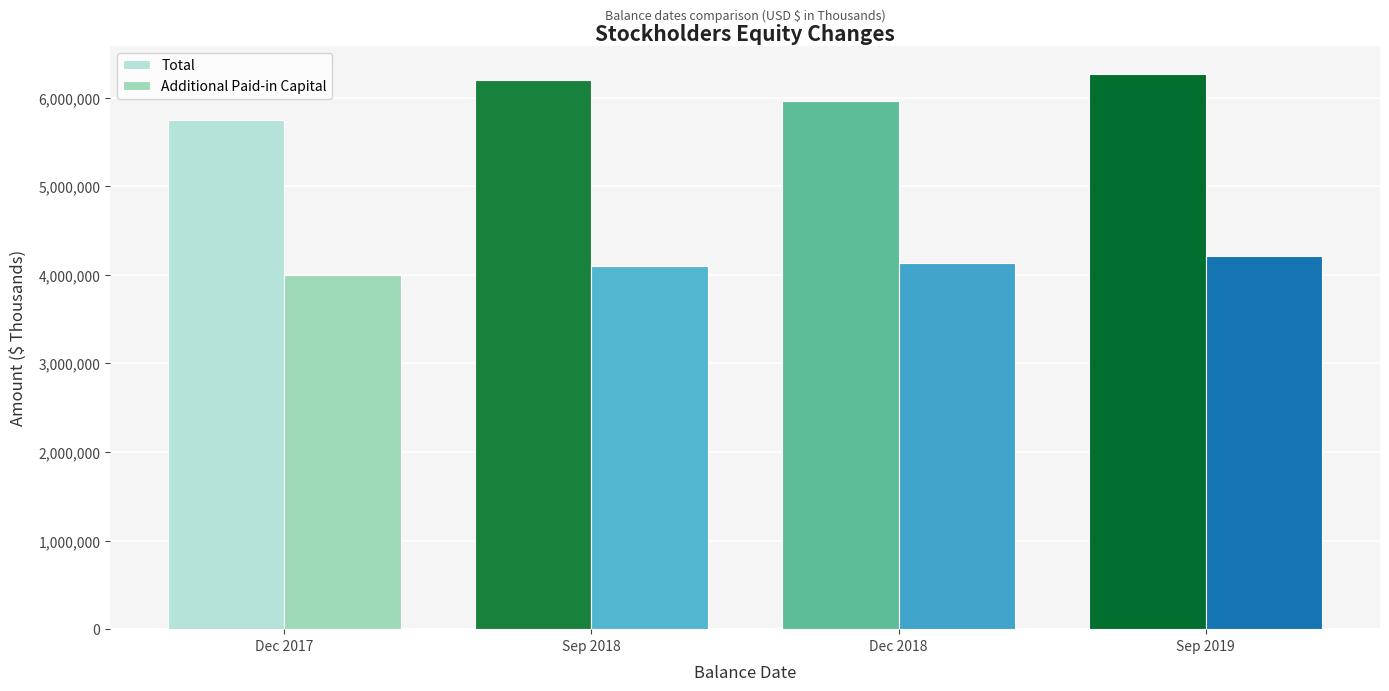

What is the sum of the Total values at Sep 2019 and Dec 2018?

12236425